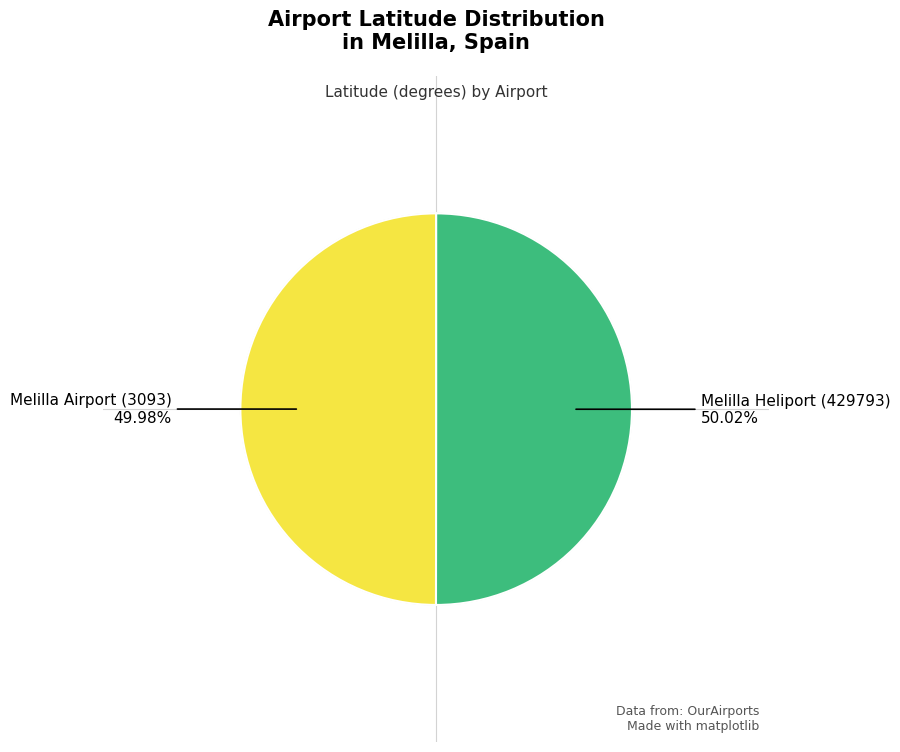

Does any single category account for the majority?

Yes